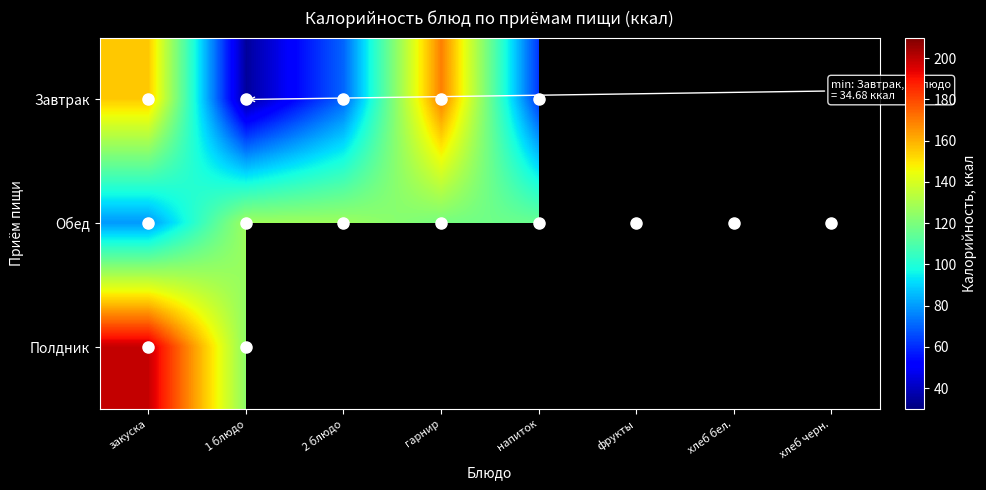

The value of Обед at 2 блюдо is 127.0. True or false?

True